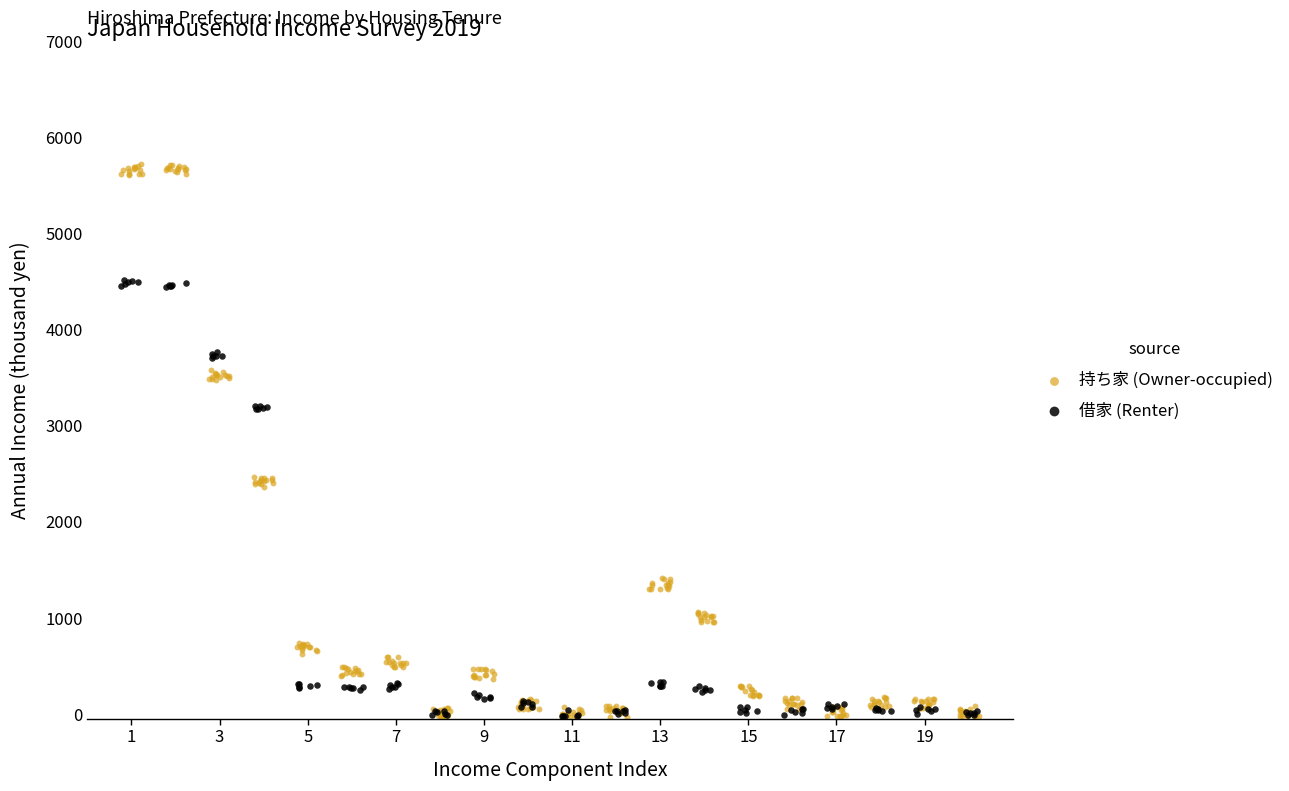

Which series has the widest spread of Y values?

持ち家 (Owner-occupied)